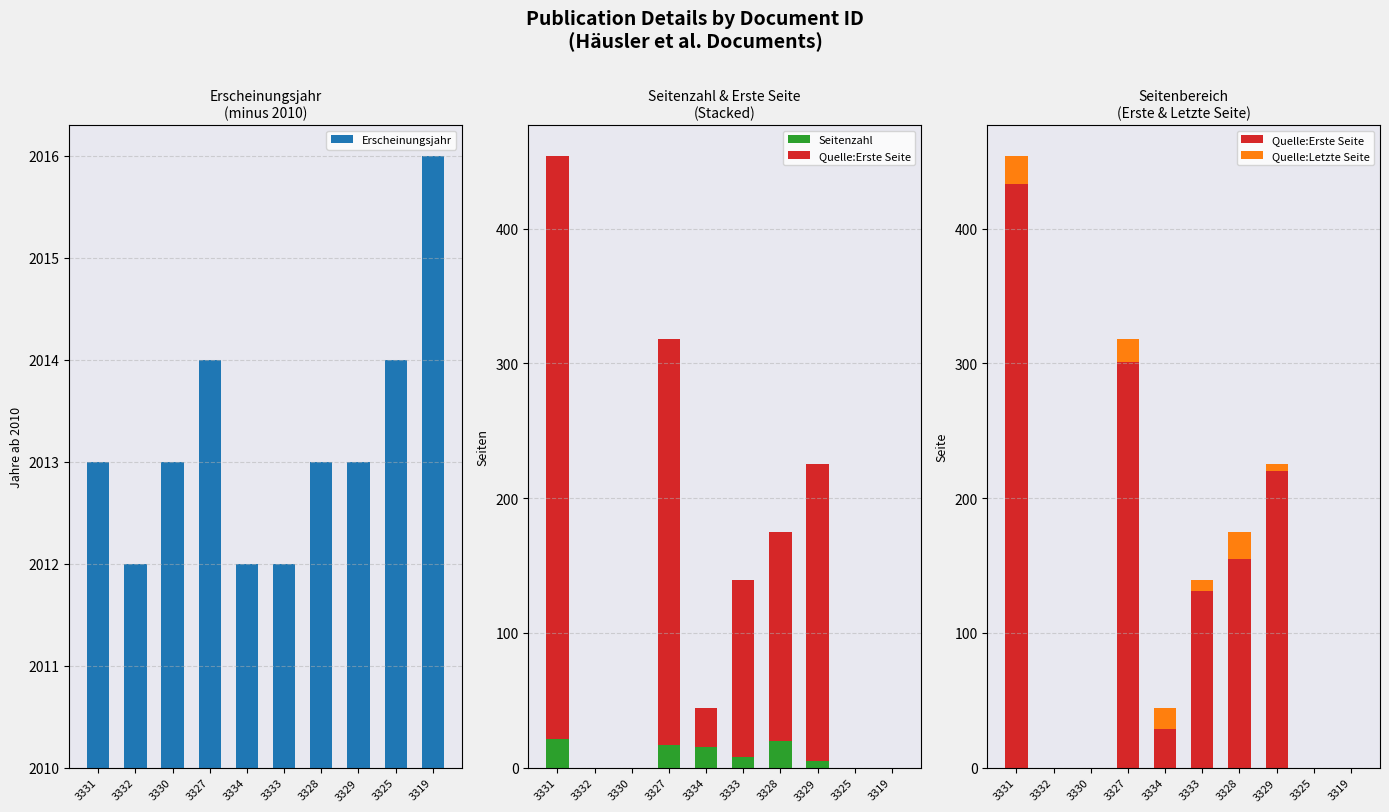

Which series changed the most between 3325 and 3319?

Erscheinungsjahr